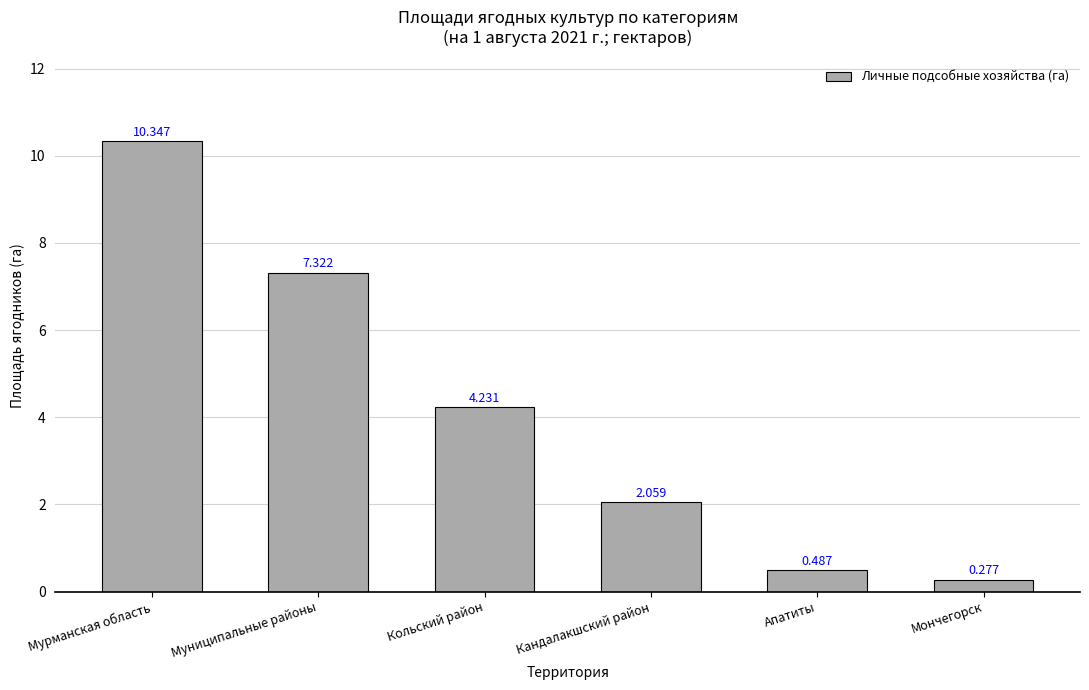

How many values are below 4?

3